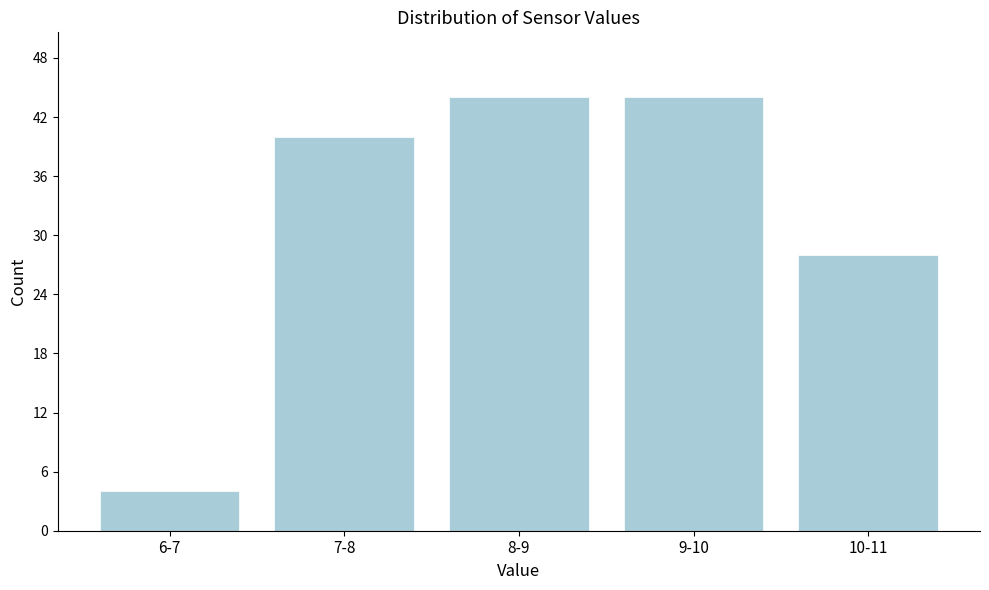

Reading left to right, transcribe all the data shown in this chart.

6-7=4	7-8=40	8-9=44	9-10=44	10-11=28